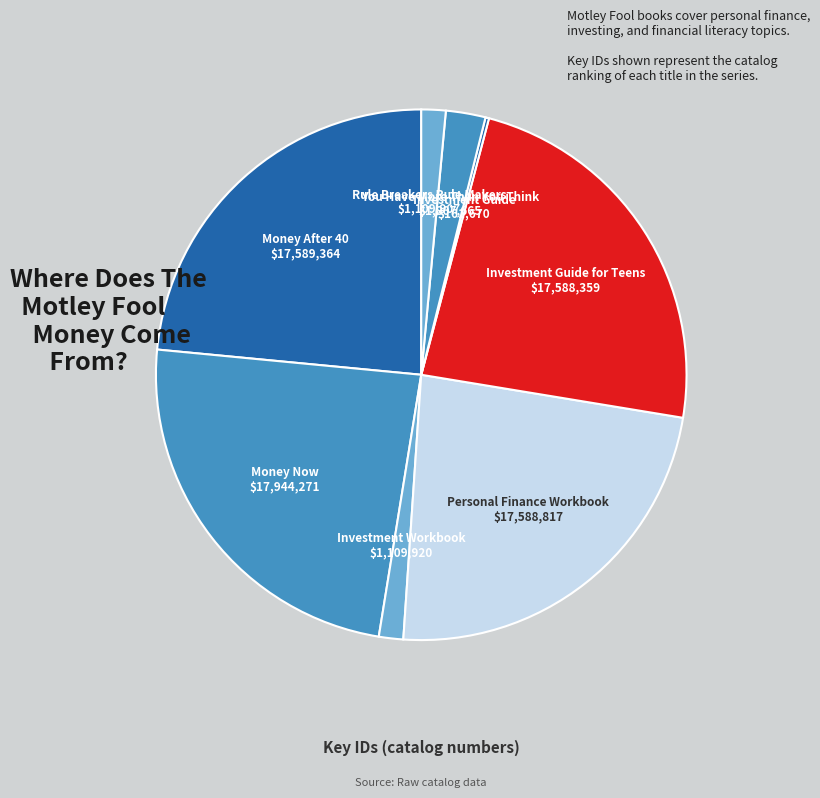

Is Rule Breakers Rule Makers the majority of the pie?

No